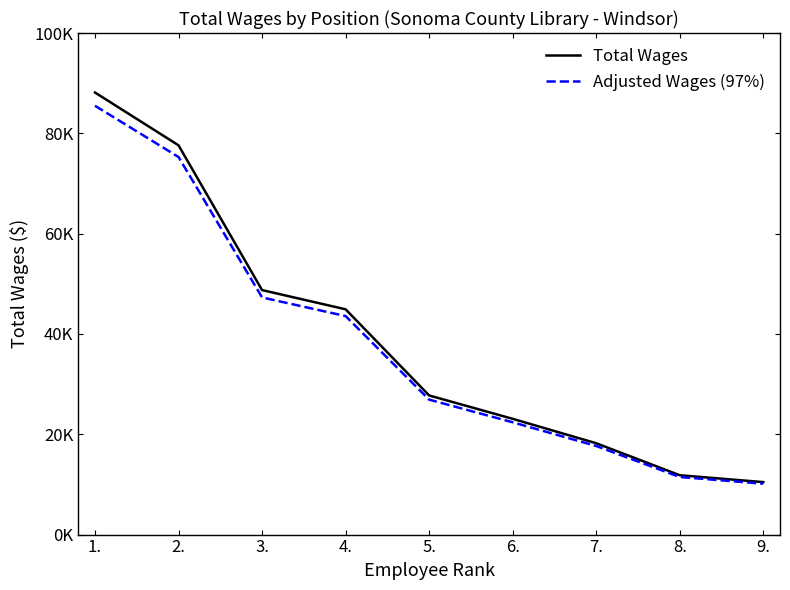

The Total Wages series shows 88138.0 at 1.. True or false?

True